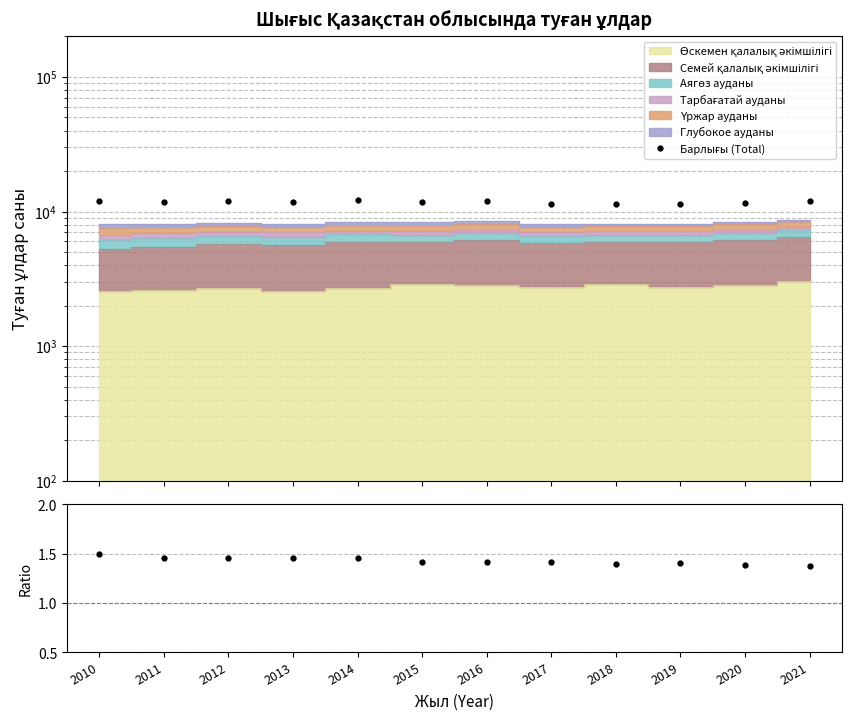

True or false: Барлығы / Сомма and Барлығы (Total) cross at least once.

False